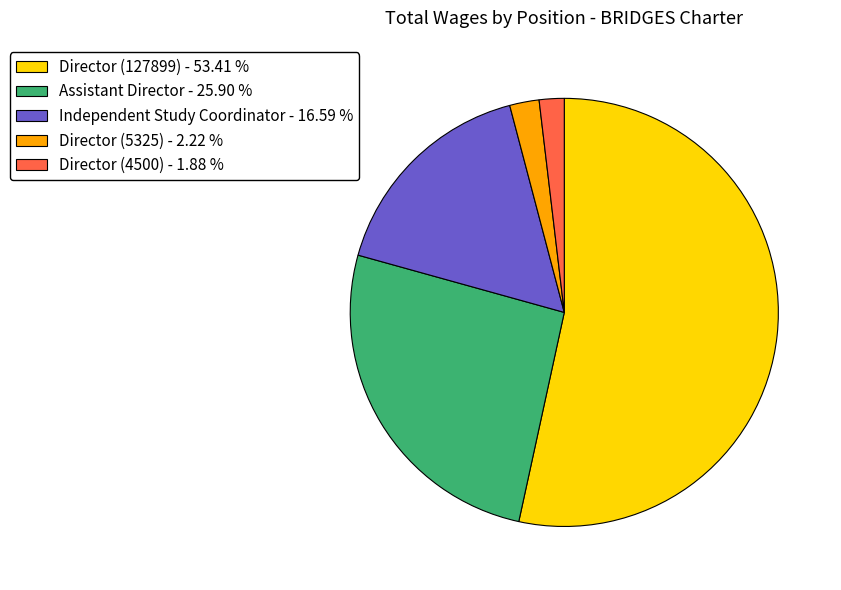

What is the majority slice?

Director (127899)